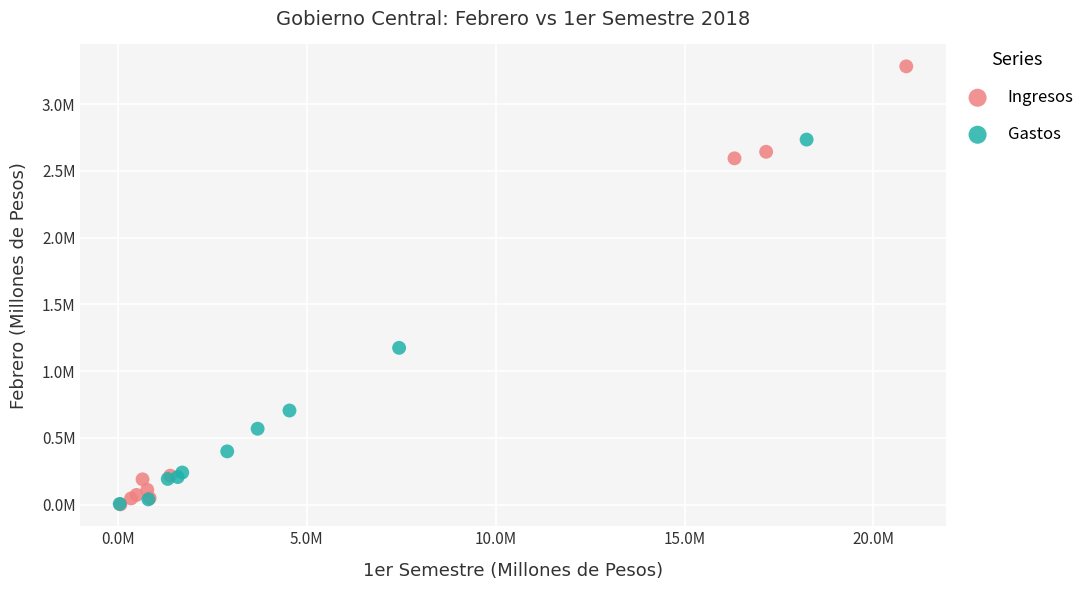

What are all the series names shown in the legend?

Ingresos, Gastos